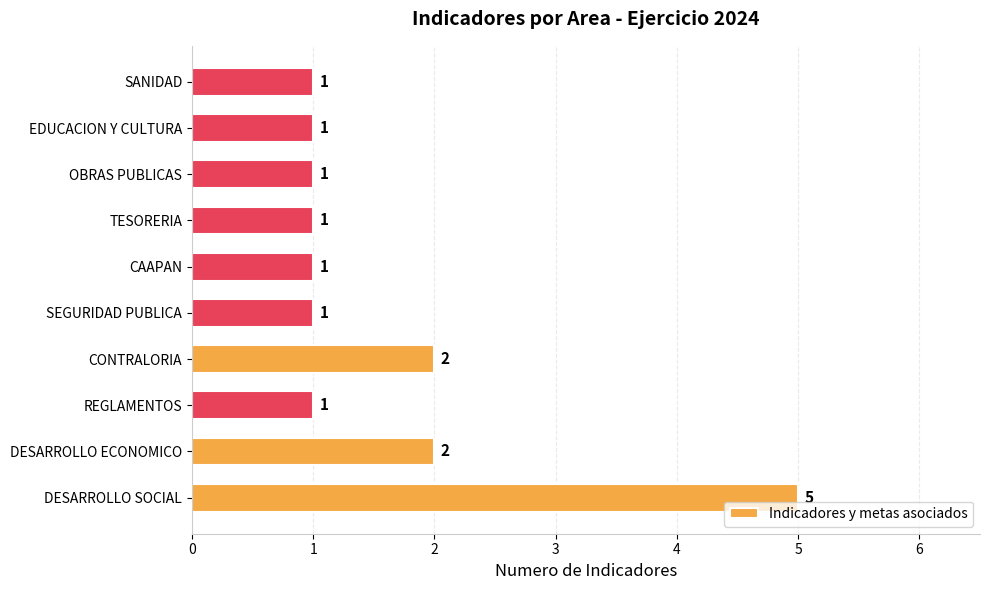

The chart shows a value of 1 at SEGURIDAD PUBLICA. True or false?

True